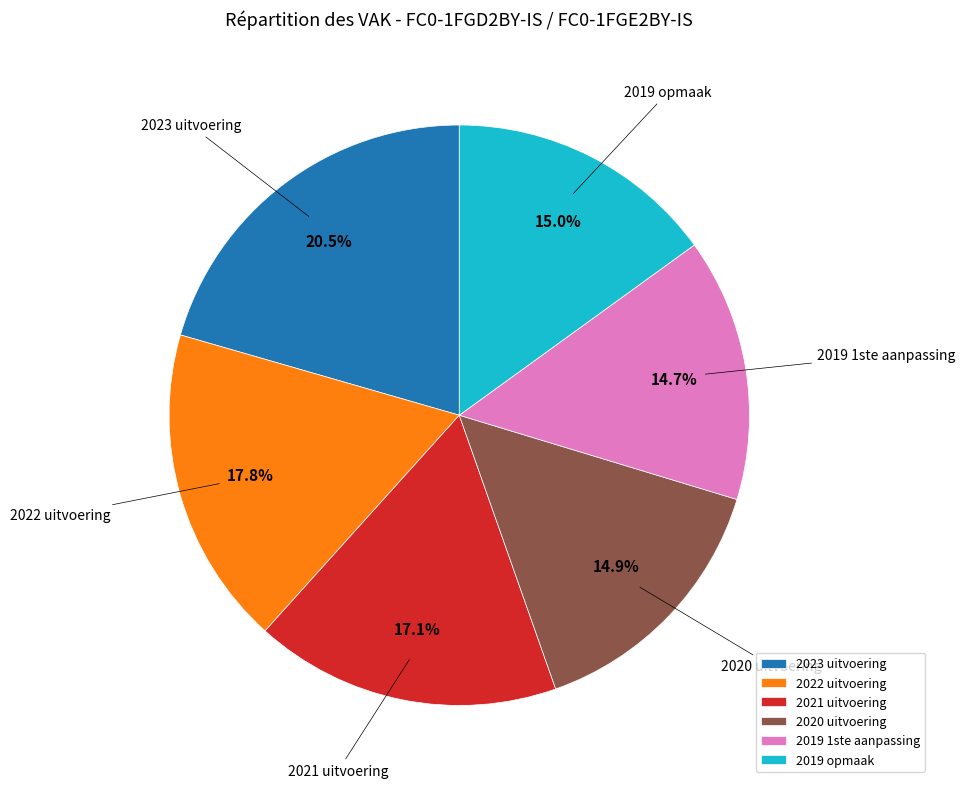

To the nearest percent, what is the average slice percentage?

17%